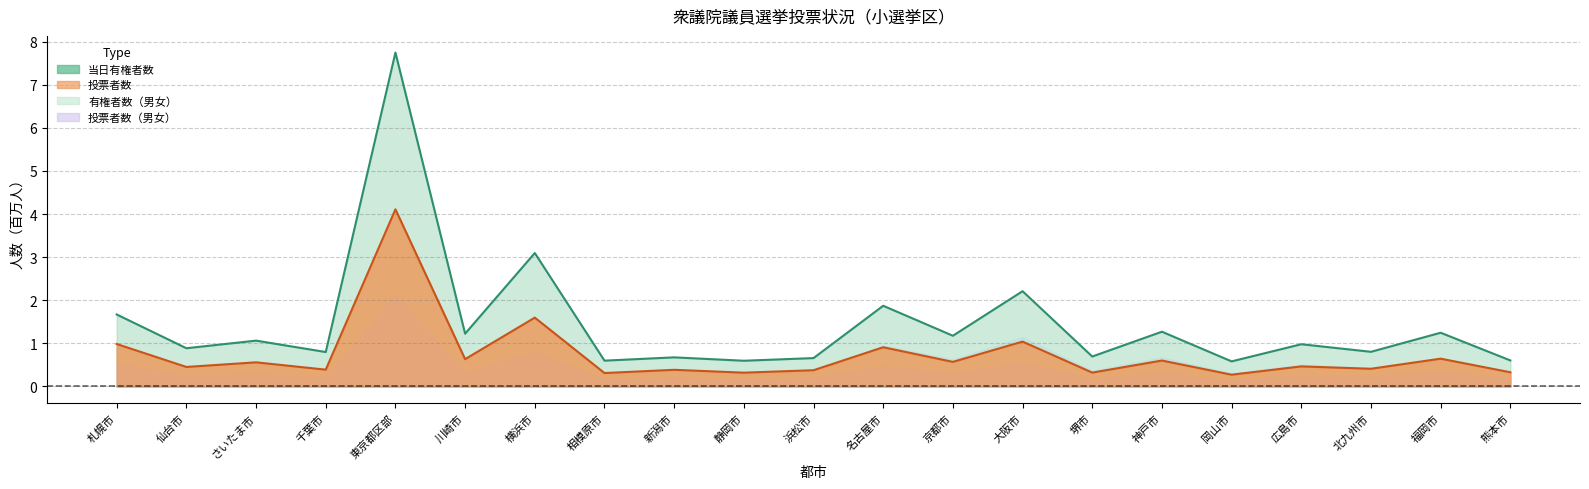

True or false: 投票者数（線） has a value of 1.0 at 大阪市.

True